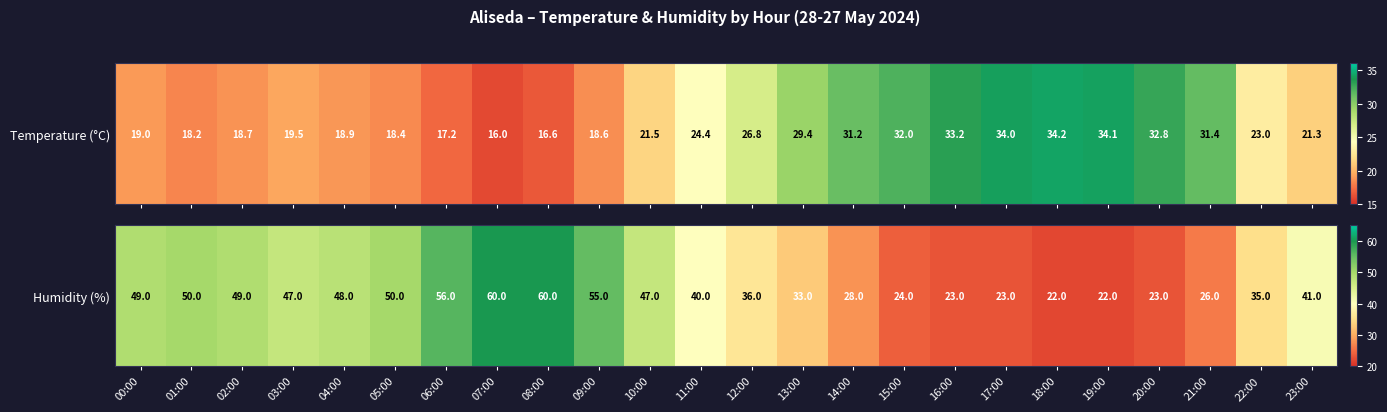

Count the number of values greater than 41.

11